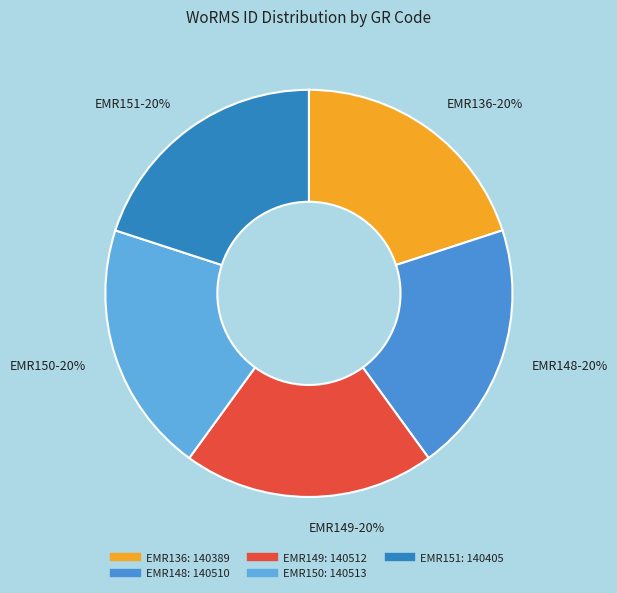

Is it true that EMR148 is 20% of the pie?

True